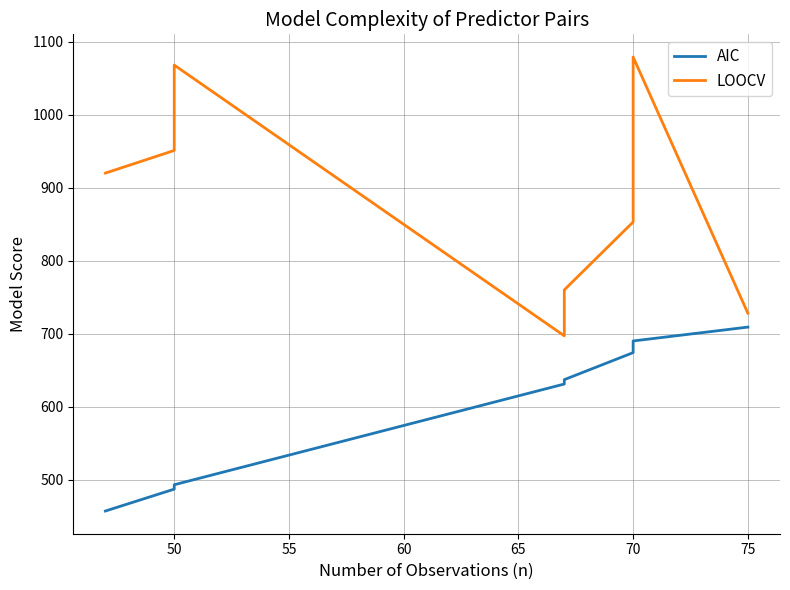

How many lines are shown in the chart?

2